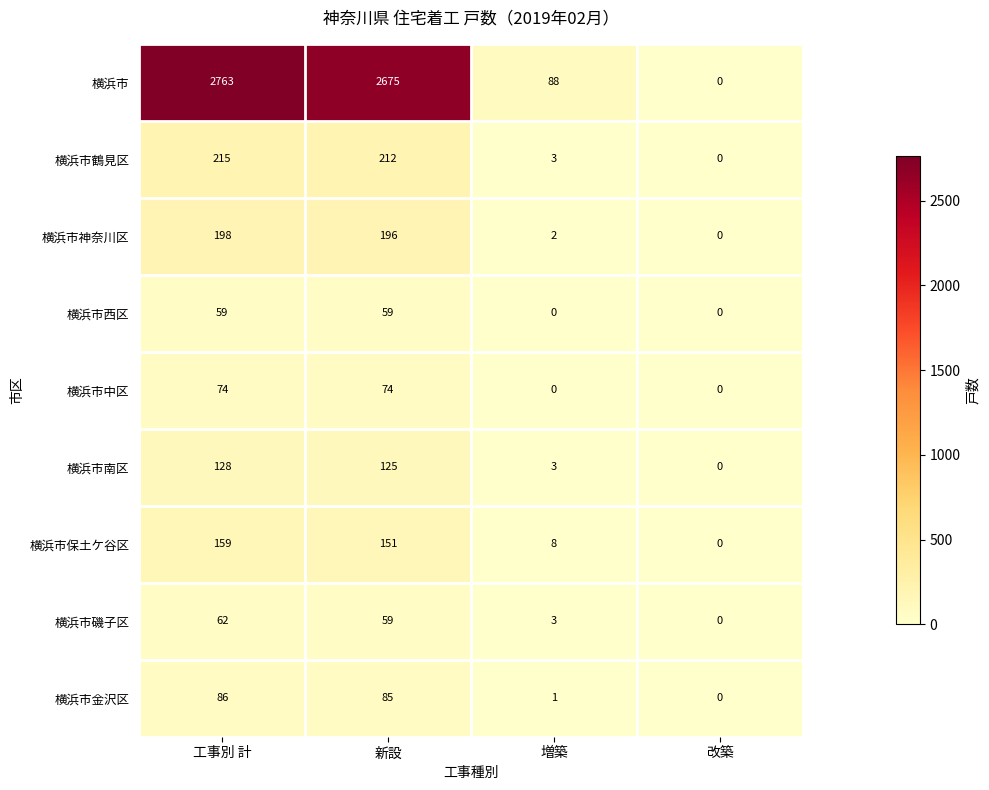

What is the difference between the maximum and minimum values in the 横浜市磯子区 series?

62